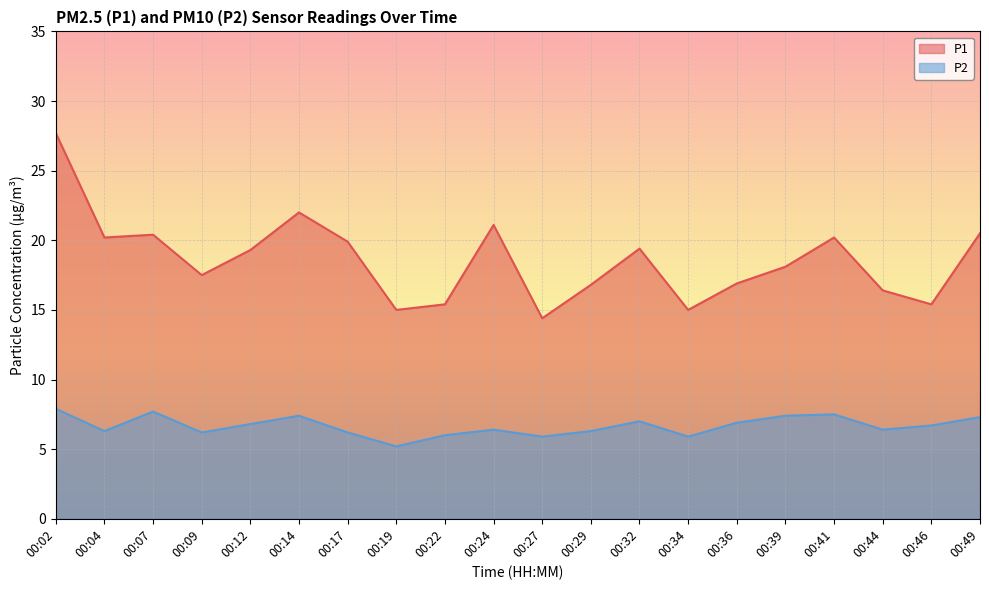

At which category does the chart reach its peak across all series?

00:02